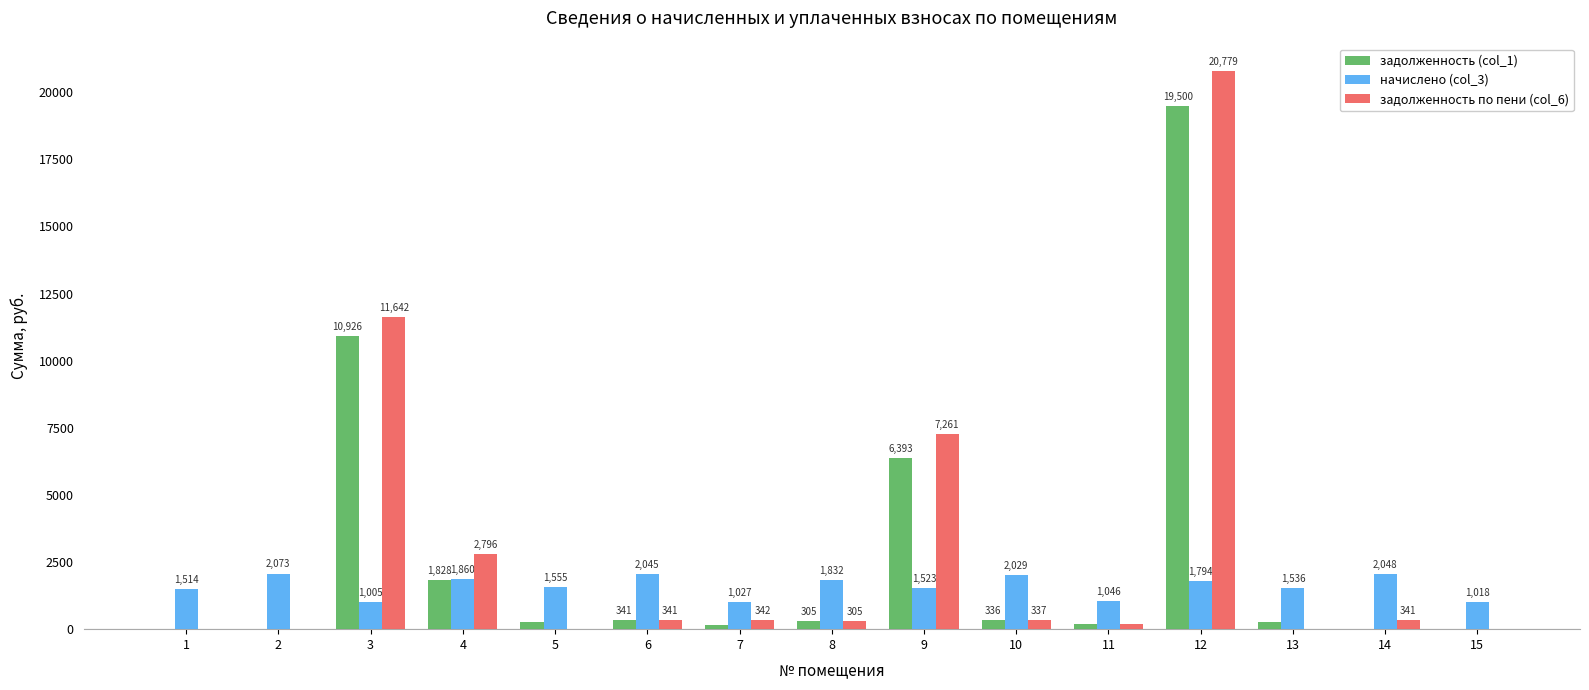

The начислено (col_3) series shows 738.2 at 10. True or false?

False